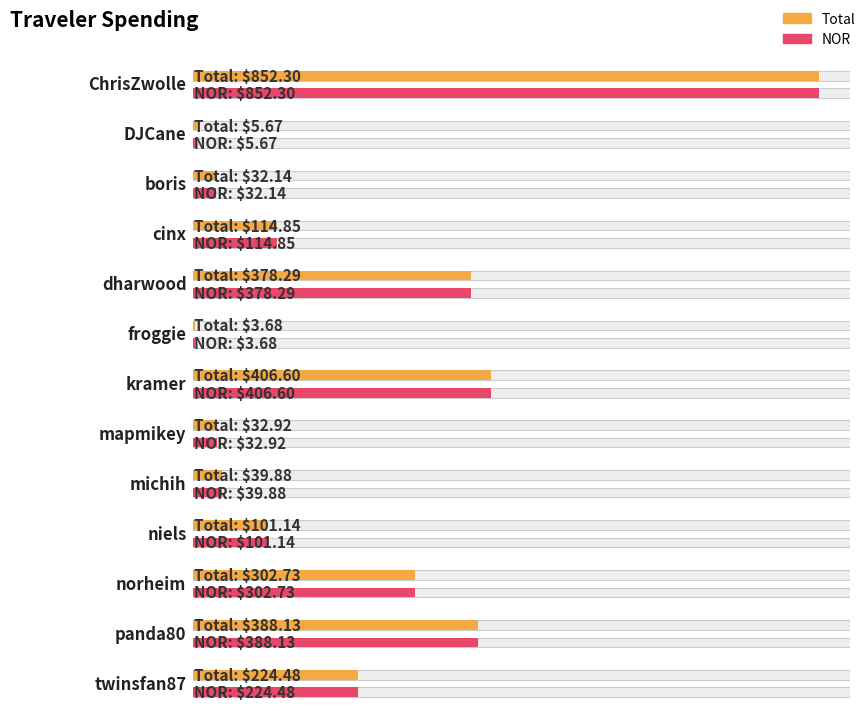

What is the difference between the NOR values at panda80 and norheim?

85.4